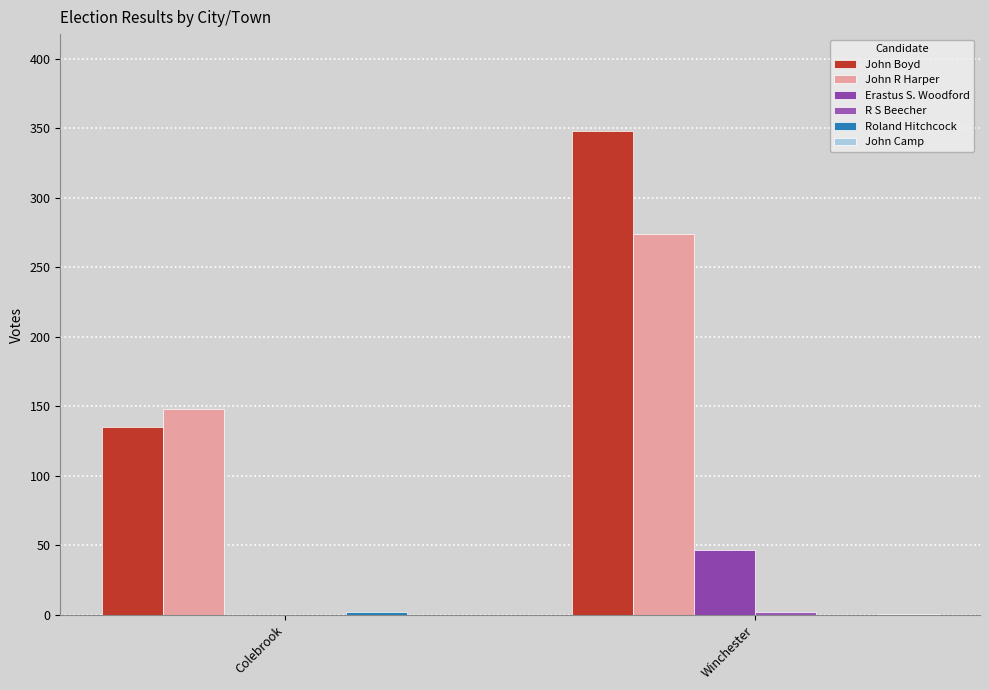

Count the John Boyd values in the range 135 to 348.

2